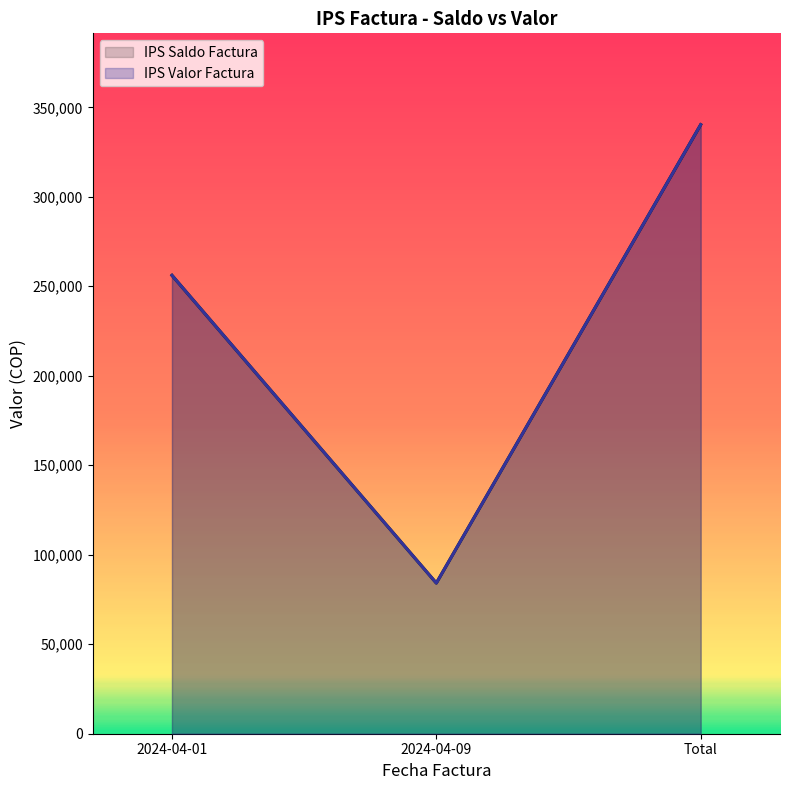

Count the number of categories in the chart.

3